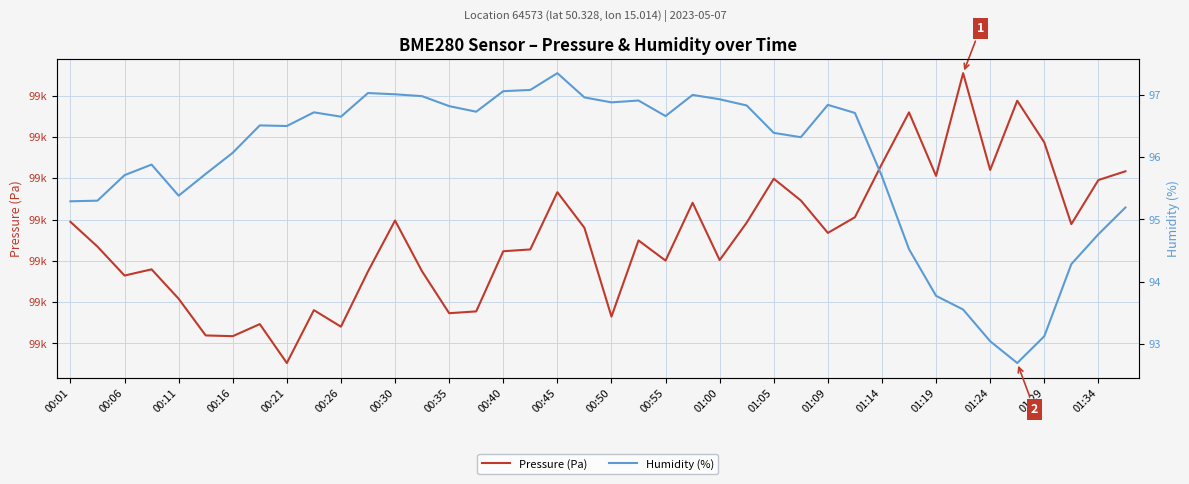

Reading left to right, transcribe all the data shown in this chart.

Pressure (Pa): 99124.7	99121.7	99118.2	99119.0	99115.4	99111.0	99110.9	99112.3	99107.6	99114.0	99112.0	99118.7	99124.9	99118.7	99113.7	99113.9	99121.2	99121.4	99128.3	99124.0	99113.2	99122.5	99120.0	99127.0	99120.1	99124.6	99129.9	99127.3	99123.4	99125.3	99131.8	99138.0	99130.3	99142.7	99131.0	99139.4	99134.3	99124.4	99129.8	99130.8
Humidity (%): 95.3	95.3	95.7	95.9	95.4	95.7	96.1	96.5	96.5	96.7	96.7	97.0	97.0	97.0	96.8	96.7	97.1	97.1	97.3	97.0	96.9	96.9	96.7	97.0	96.9	96.8	96.4	96.3	96.8	96.7	95.7	94.5	93.8	93.5	93.0	92.7	93.1	94.3	94.8	95.2